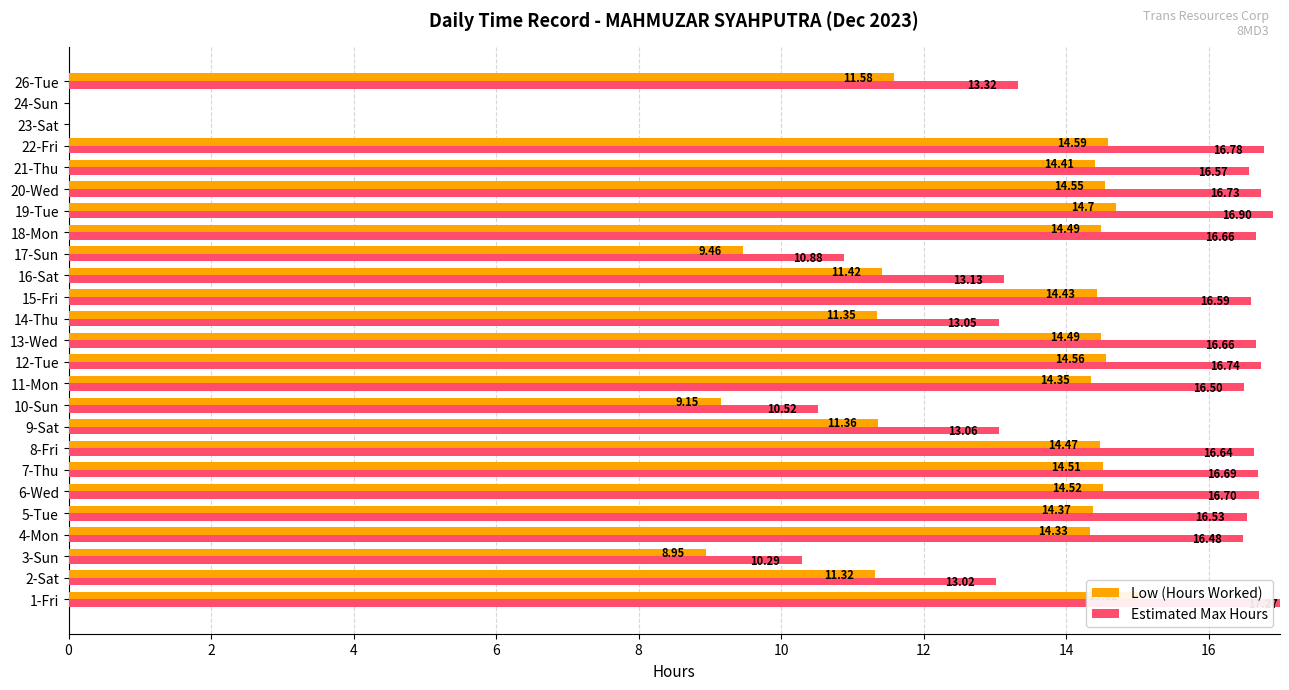

Which series has the largest range (max minus min)?

Estimated Max Hours